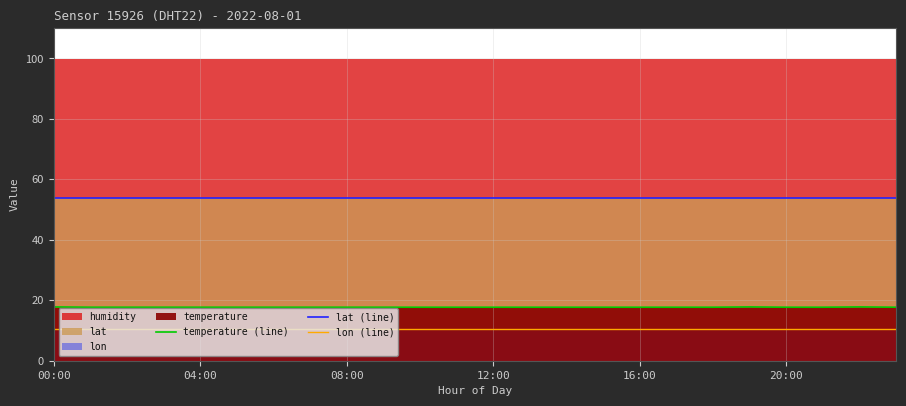

How many categories are shown in the chart?

24